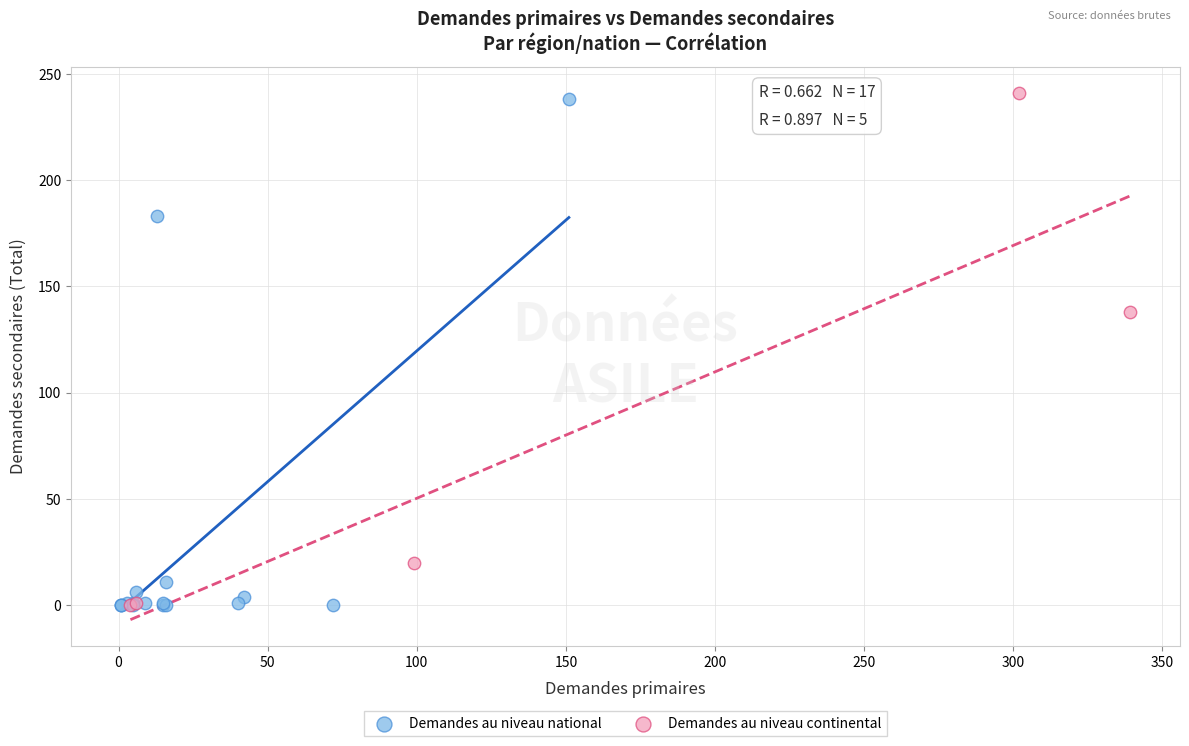

Which series reaches the maximum Y coordinate?

Demandes au niveau continental